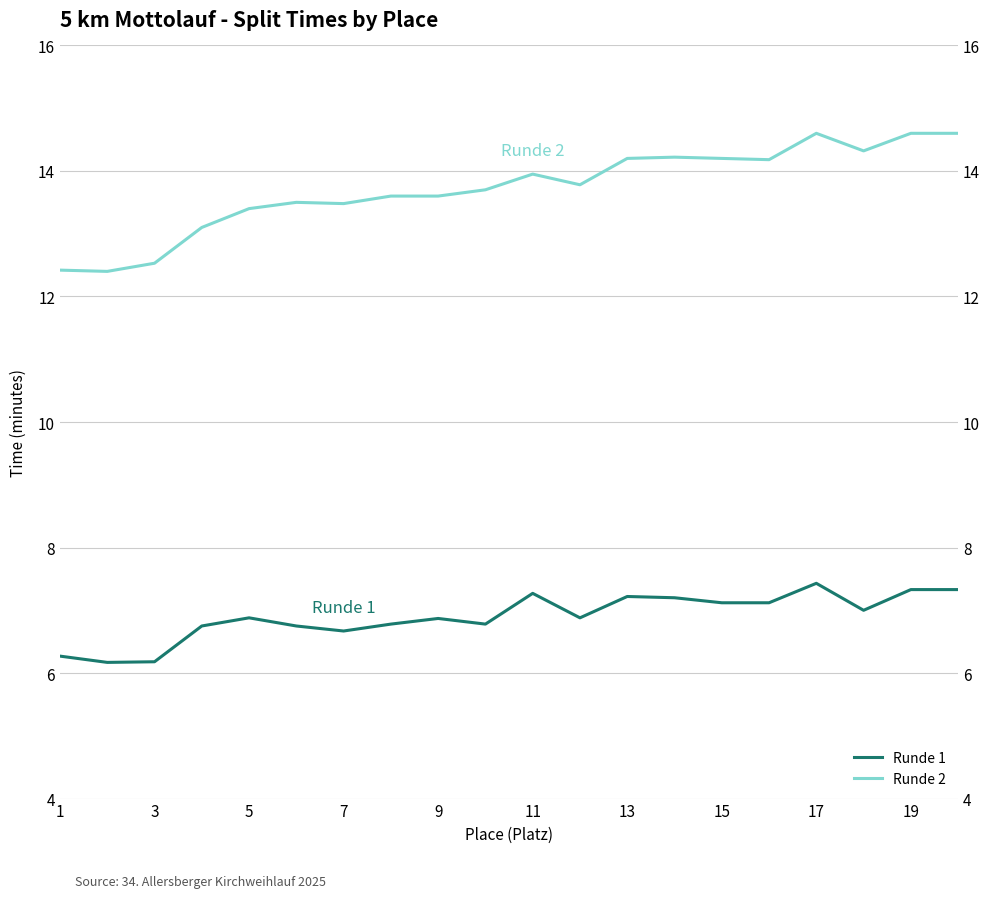

Reading right to left, list all the values displayed in this chart.

Runde 1: 7.3	7.3	7.0	7.4	7.1	7.1	7.2	7.2	6.9	7.3	6.8	6.9	6.8	6.7	6.8	6.9	6.8	6.2	6.2	6.3
Runde 2: 14.6	14.6	14.3	14.6	14.2	14.2	14.2	14.2	13.8	13.9	13.7	13.6	13.6	13.5	13.5	13.4	13.1	12.5	12.4	12.4